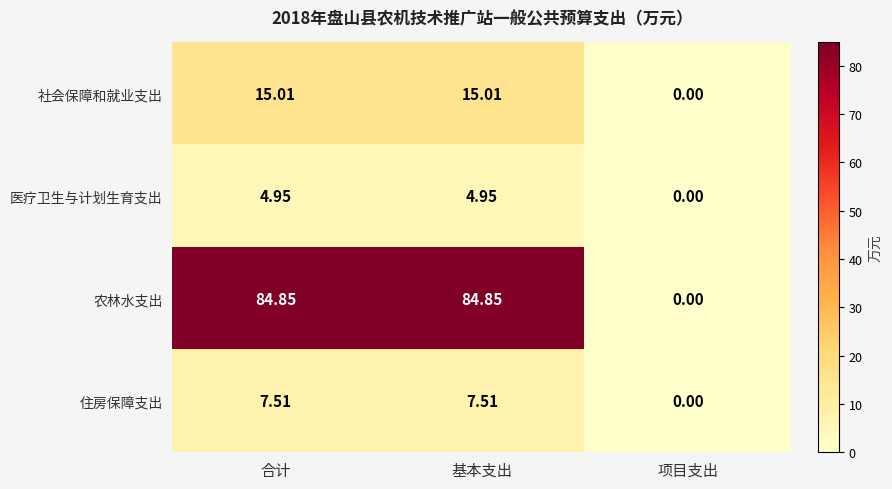

What is the spread (max minus min) of values at 合计?

79.9